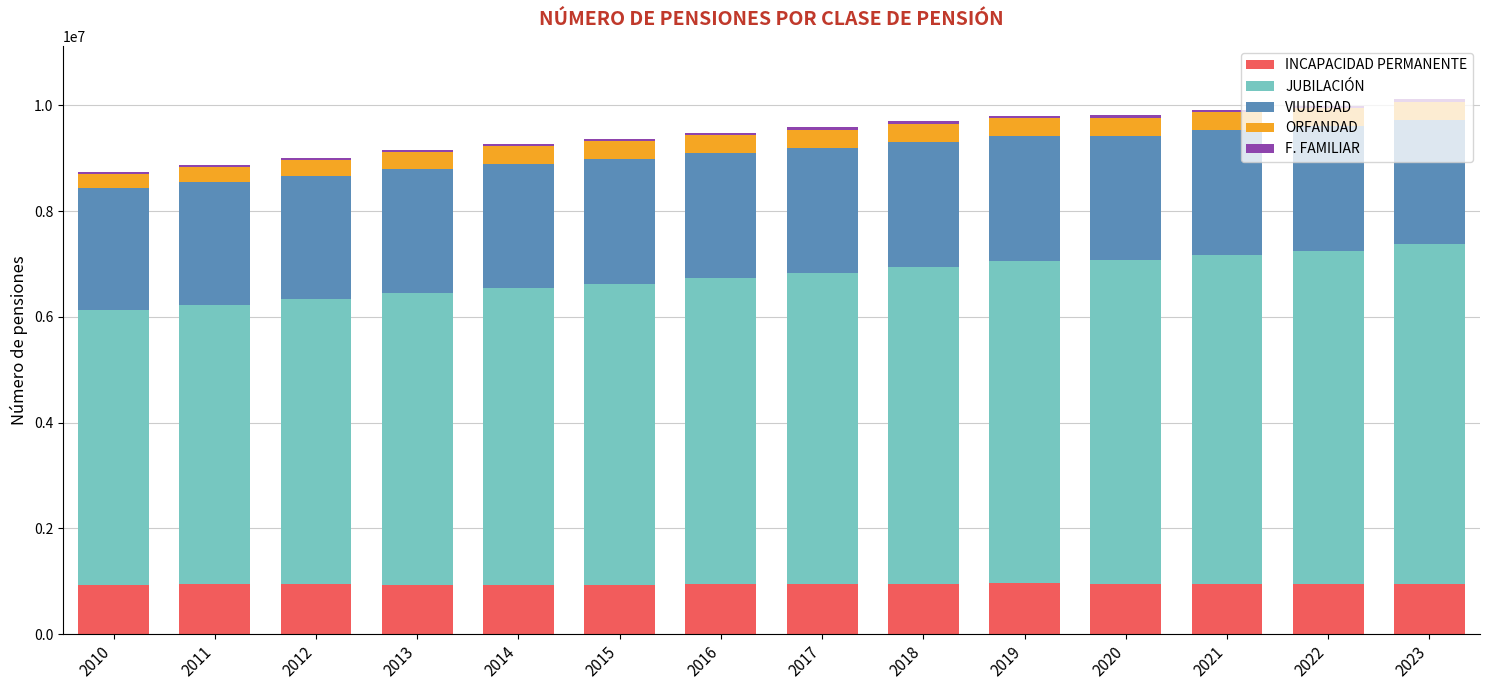

What is the highest value of the INCAPACIDAD PERMANENTE series?

962035